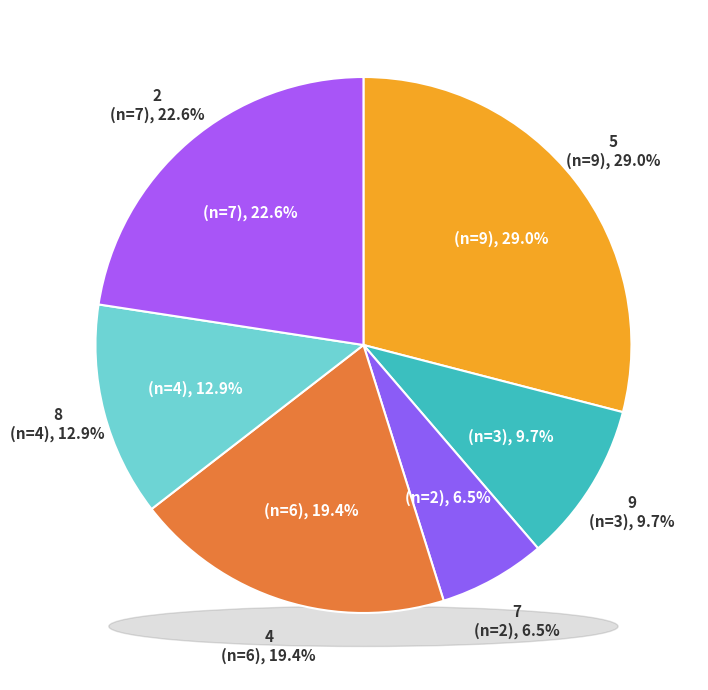

To the nearest percent, what is the difference between the 4 and 2 slice percentages?

4%